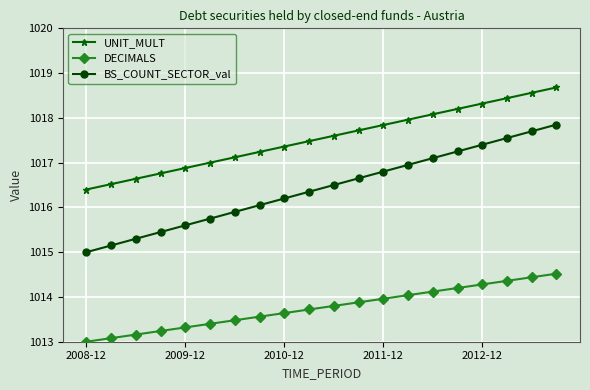

What is the value of the DECIMALS point at the 4th from the left?

1013.2